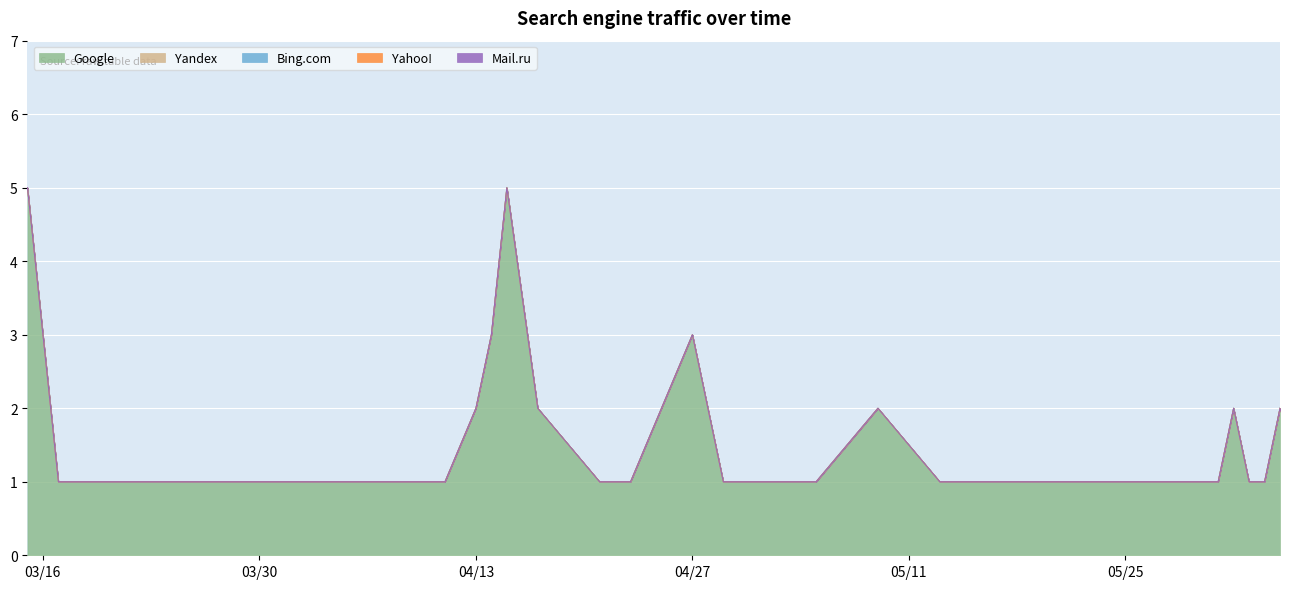

What is the total value across all series at 11?

1